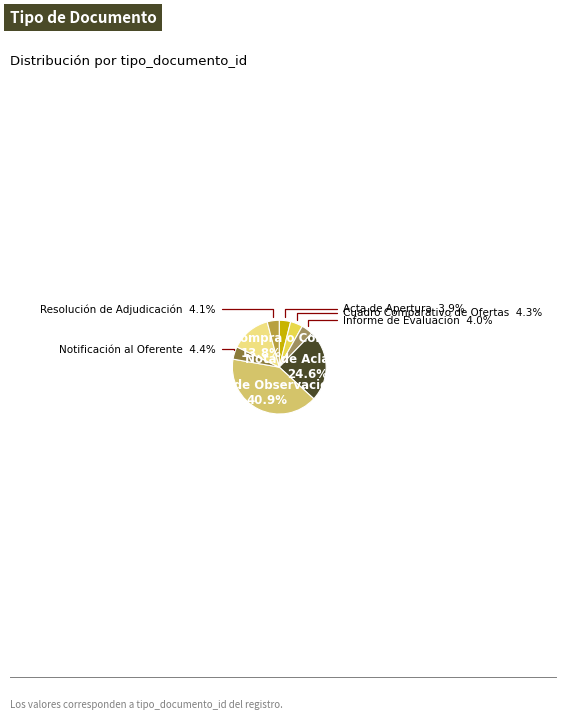

Is there a majority slice in this chart?

No